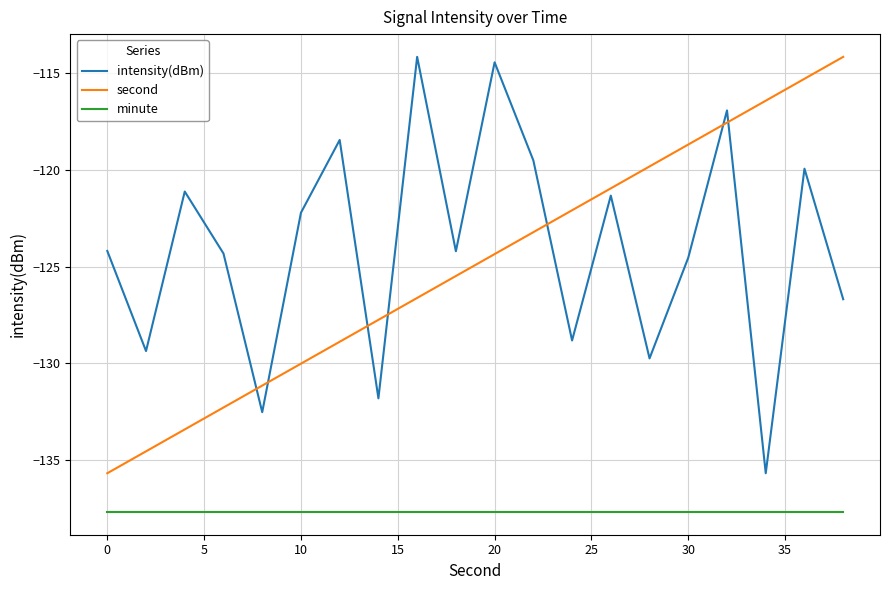

True or false: minute and second intersect in this chart.

False